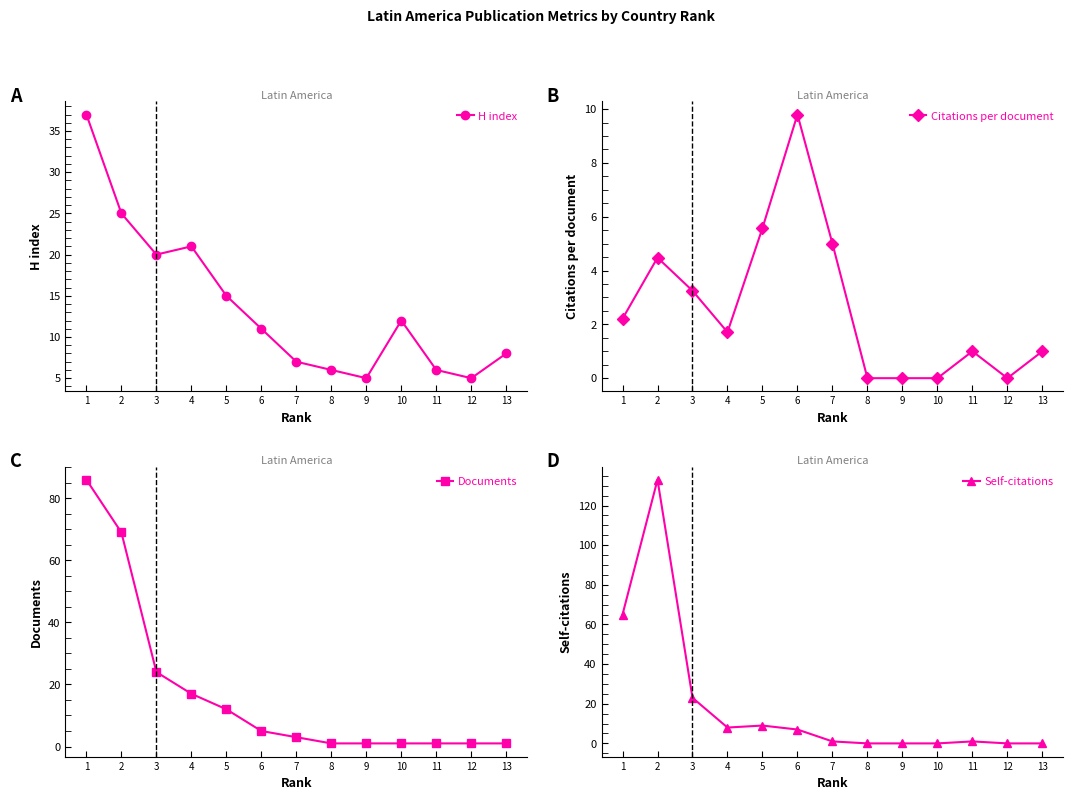

Where is Citations per document nearest to the value 4?

2